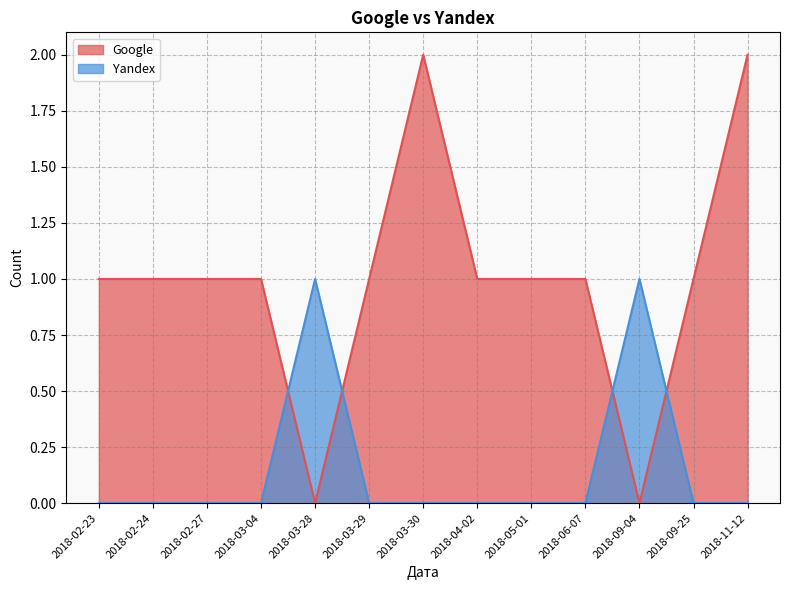

What is the sum of the Google values at 2018-09-04 and 2018-04-02?

1